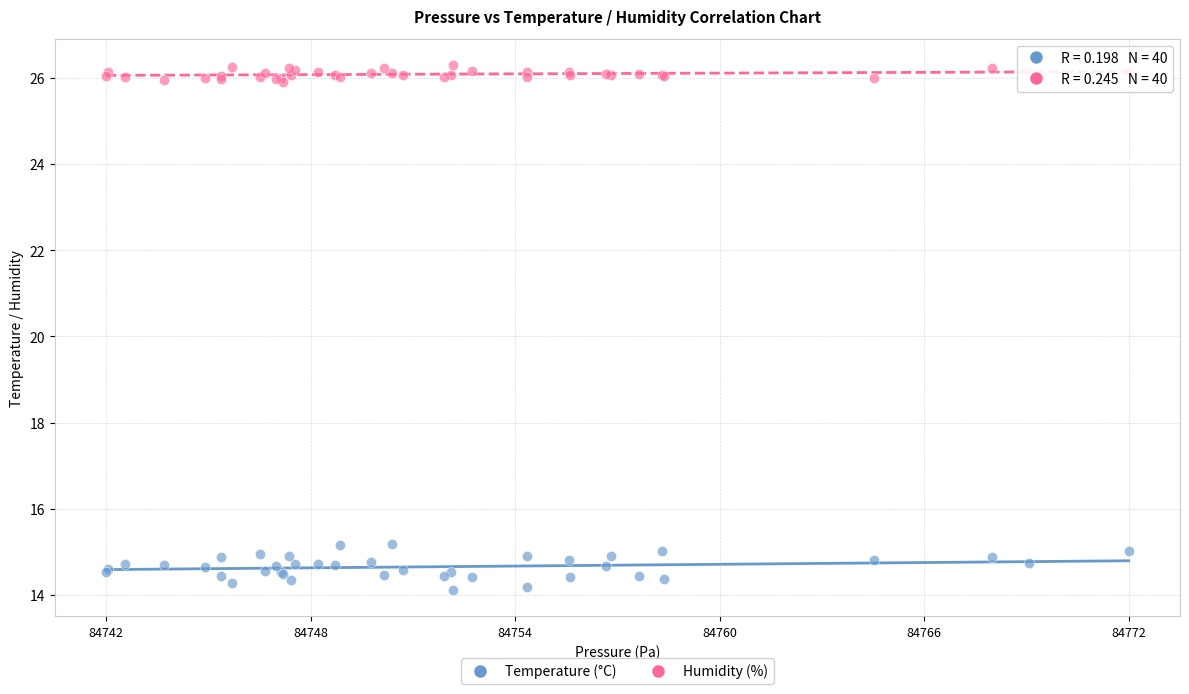

Which series has the largest Y range (max minus min)?

Temperature (°C)